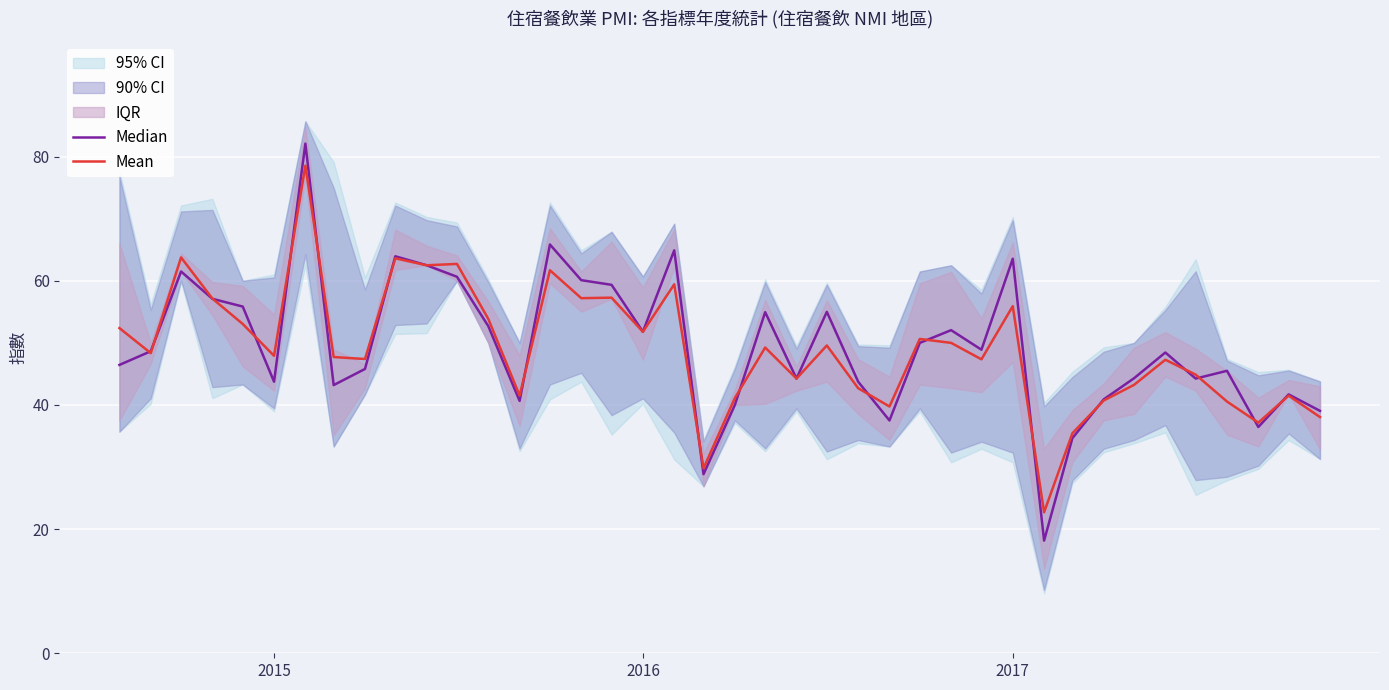

The Median series shows 11.2 at 24. True or false?

False